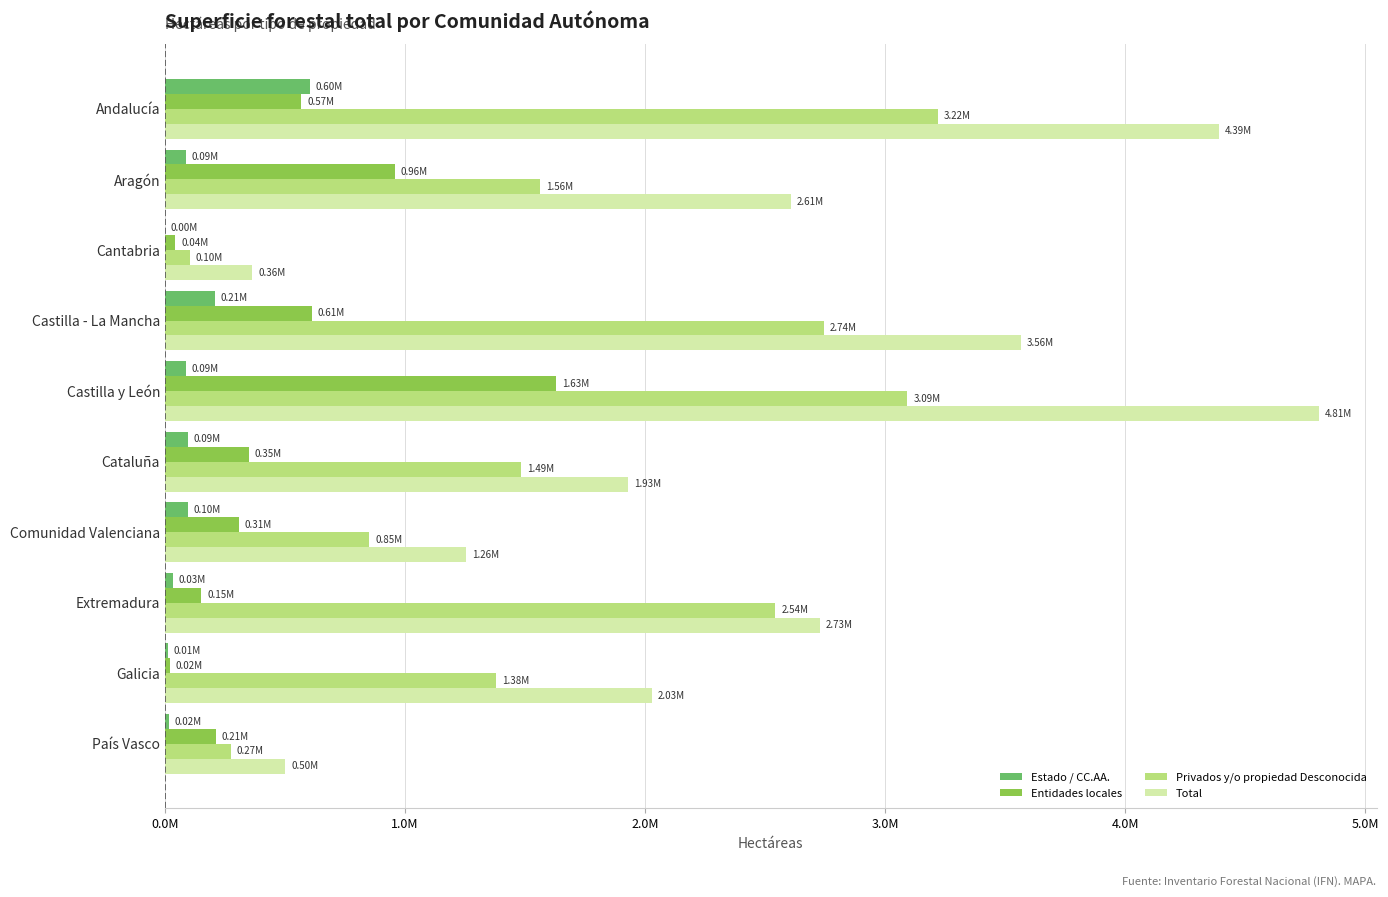

At which category is the sum across all series the highest?

Castilla y León